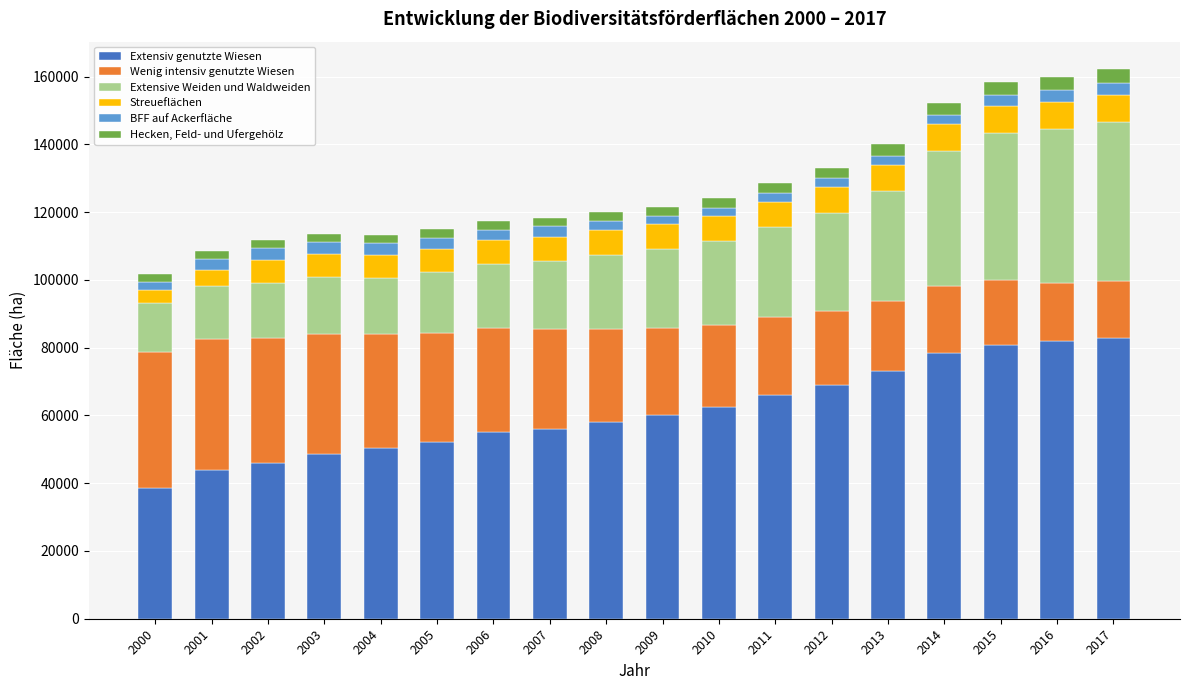

What is the total value across all series at 2016?

160001.1